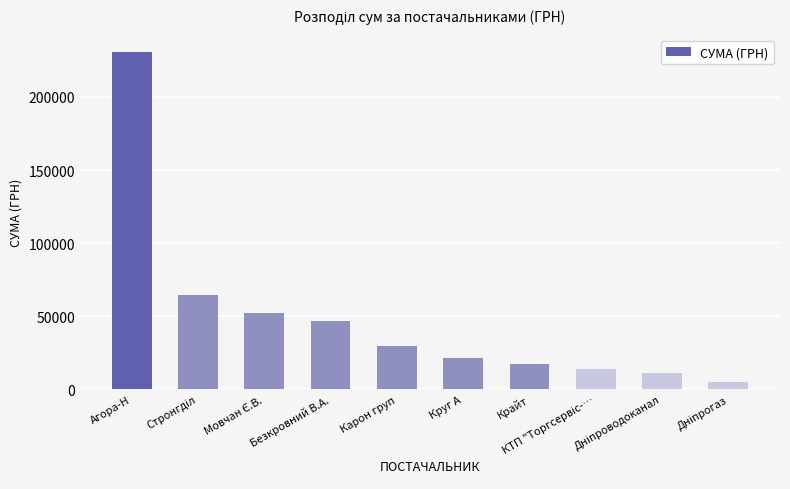

How many series are shown in this chart?

1